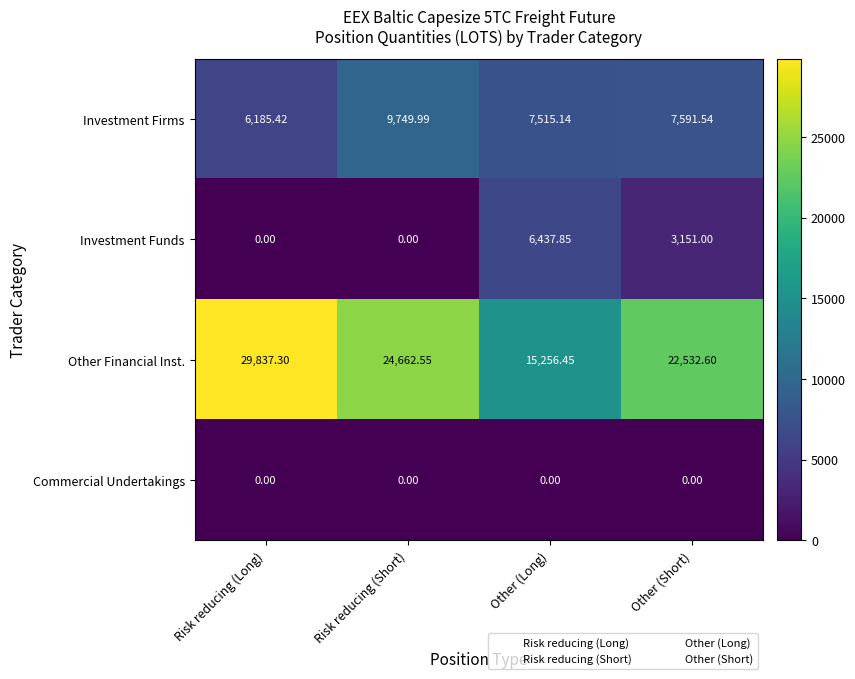

Rank the series by their maximum value, from highest to lowest.

Other Financial Inst., Investment Firms, Investment Funds, Commercial Undertakings